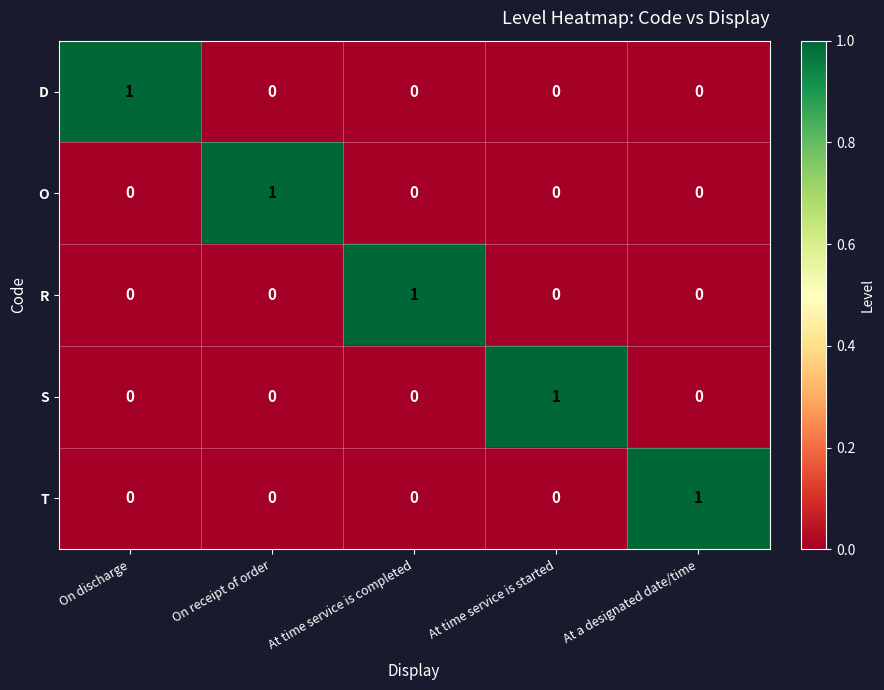

Count the O values in the range 0 to 1.

5